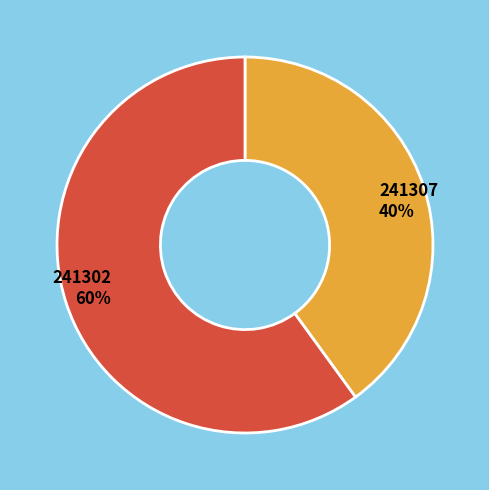

What is the largest slice in the pie chart?

241302